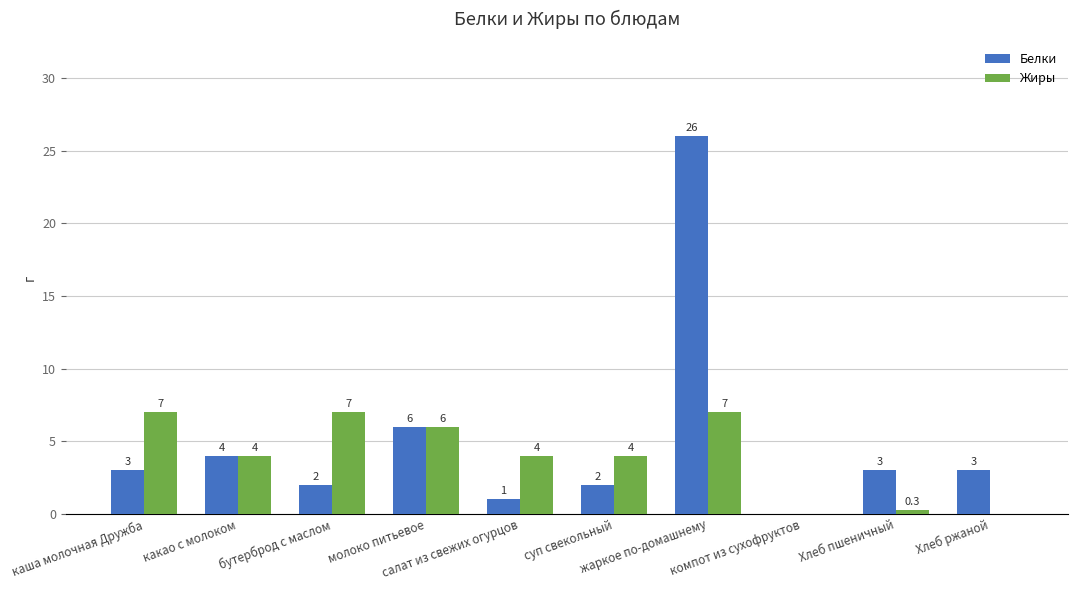

Which series has the largest total across all categories?

Белки